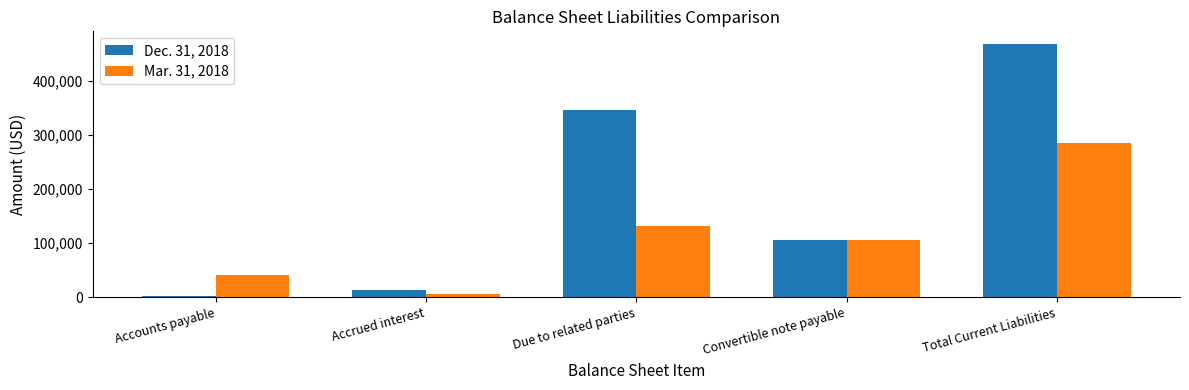

What is the label of the 4th bar from the left?

Convertible note payable